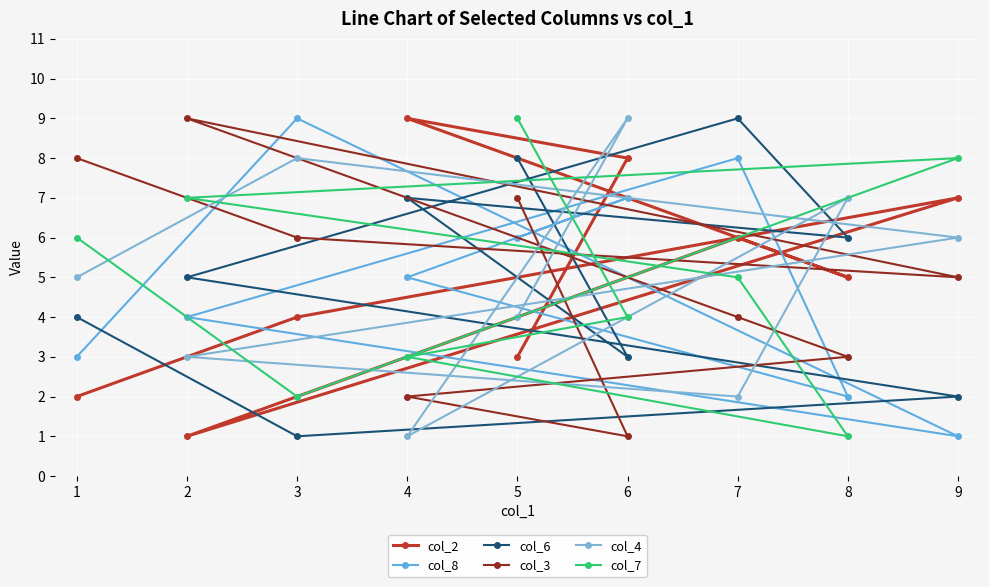

How many lines are shown in the chart?

6